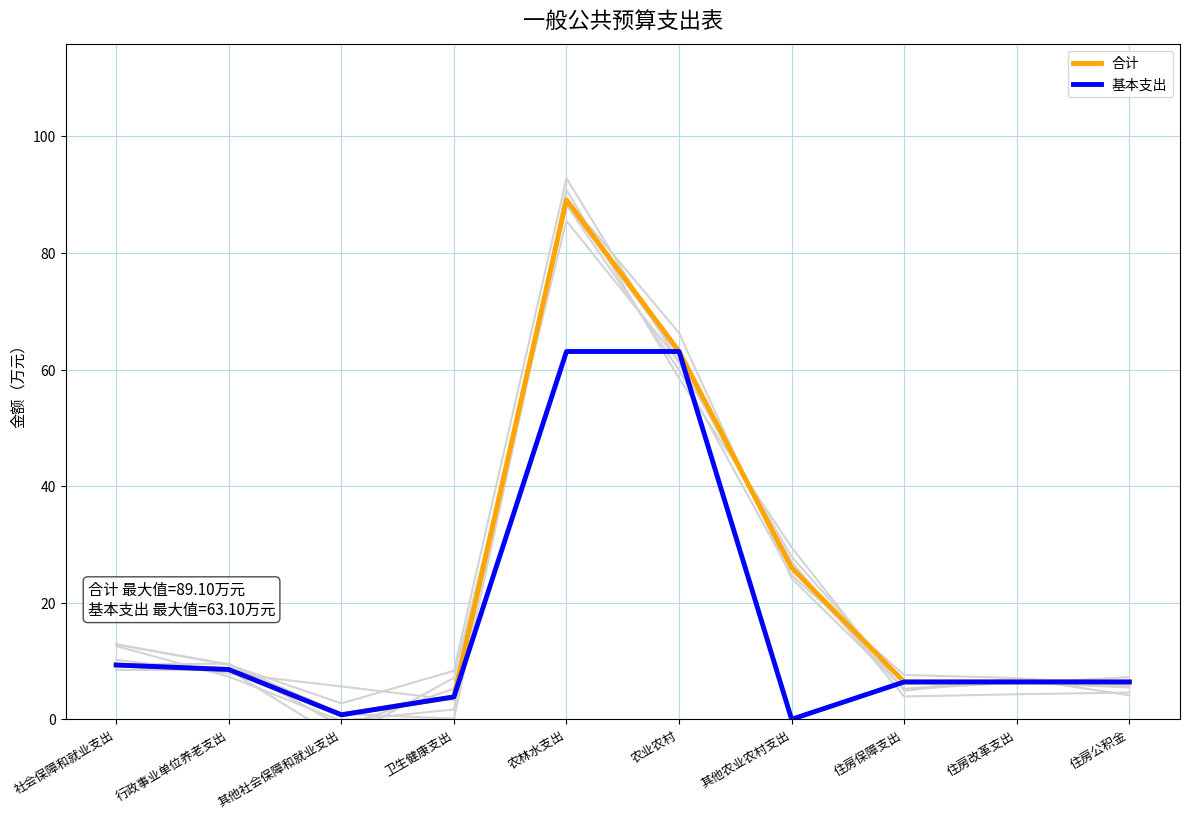

Is it true that 合计 equals 0.8 at 其他社会保障和就业支出?

True